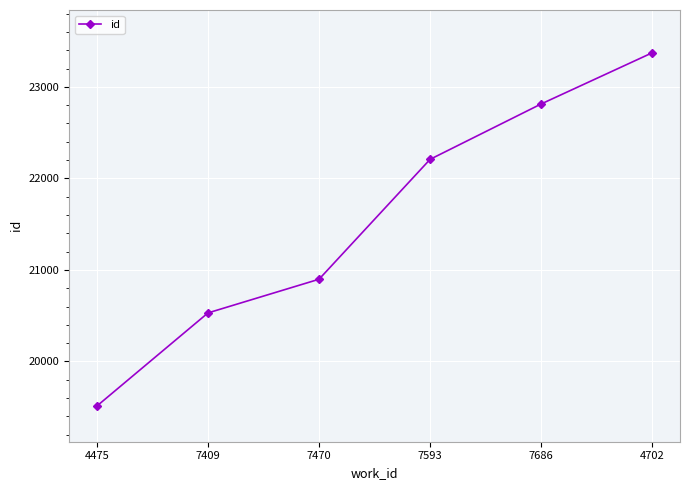

How many distinct data groups are displayed?

1